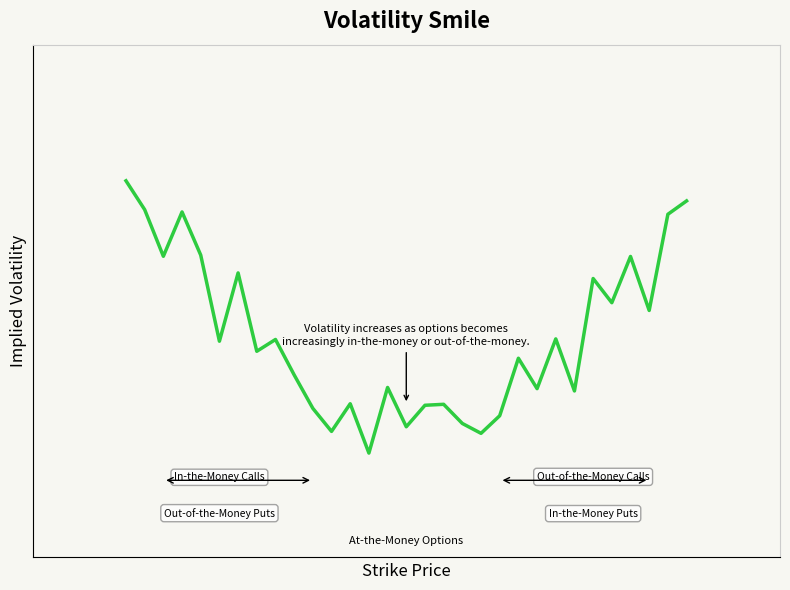

Is this an area chart (filled region under the line)?

No